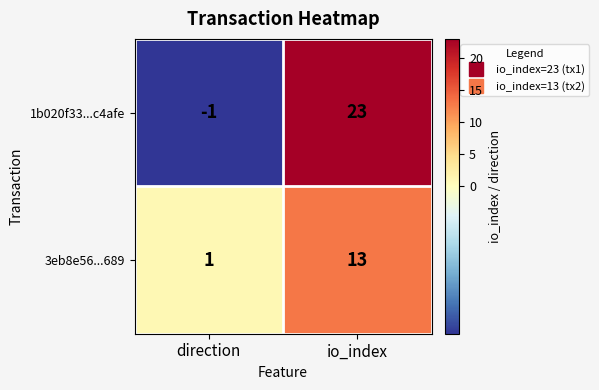

At how many categories does at least one series exceed 17?

1